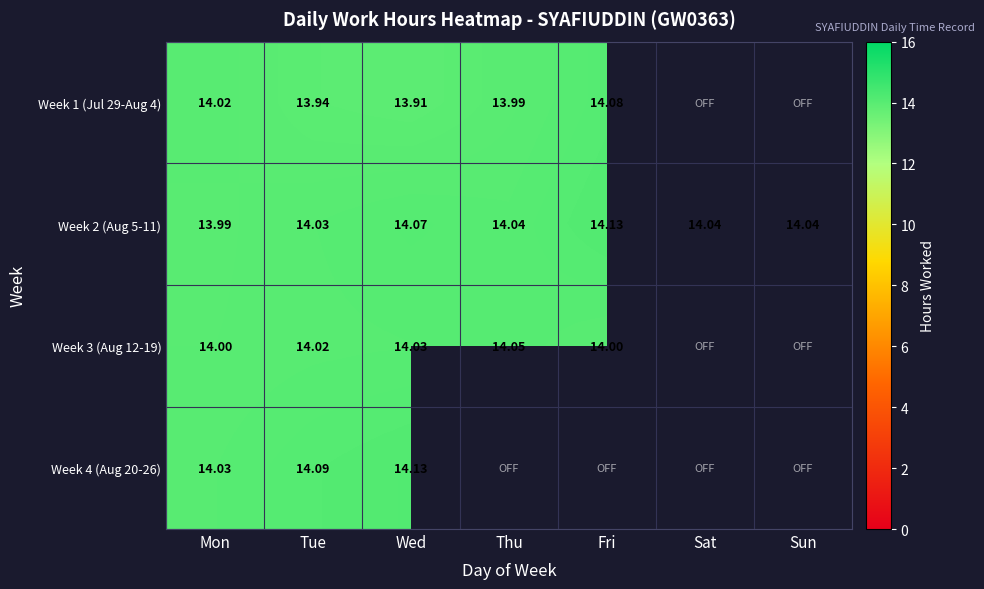

At which label is Week 2 (Aug 5-11) closest to 14?

Mon